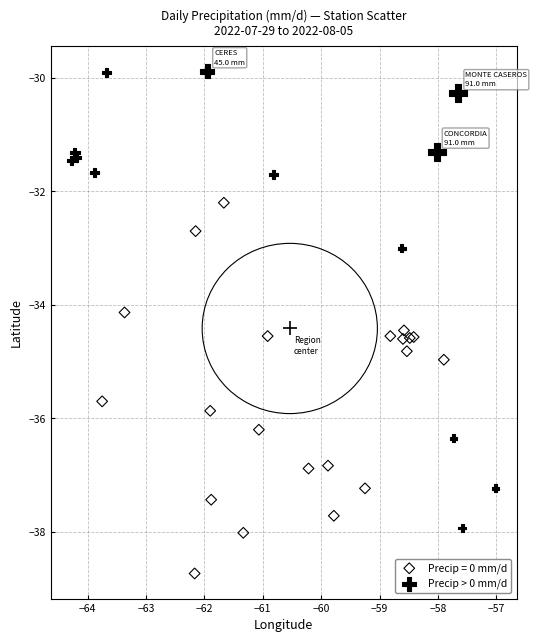

Which series has the widest spread of Y values?

Precip > 0 mm/d